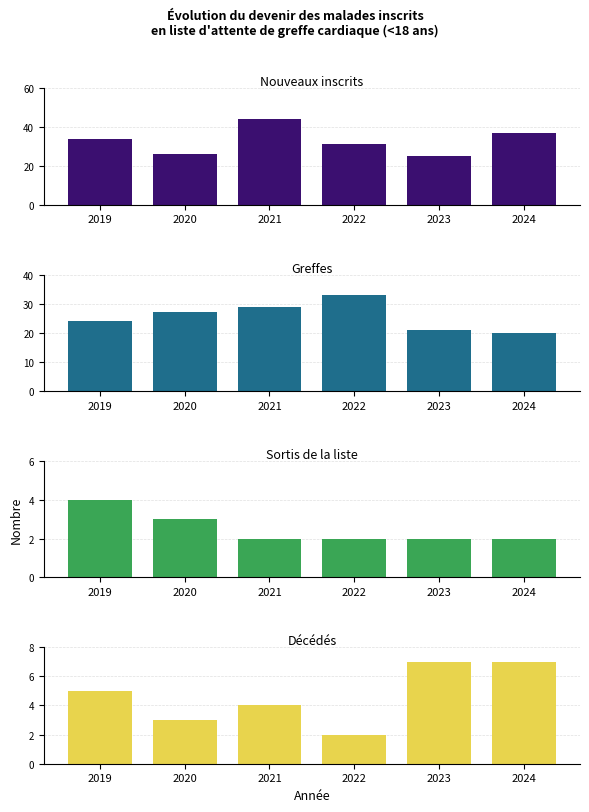

What is the difference between the maximum and minimum values in the Nouveaux inscrits series?

19